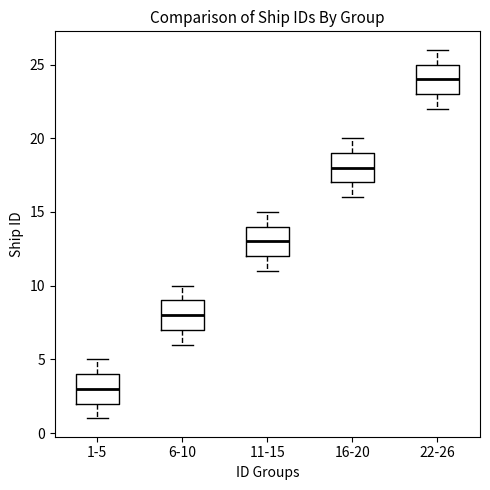

Which box has the lowest median line?

1-5